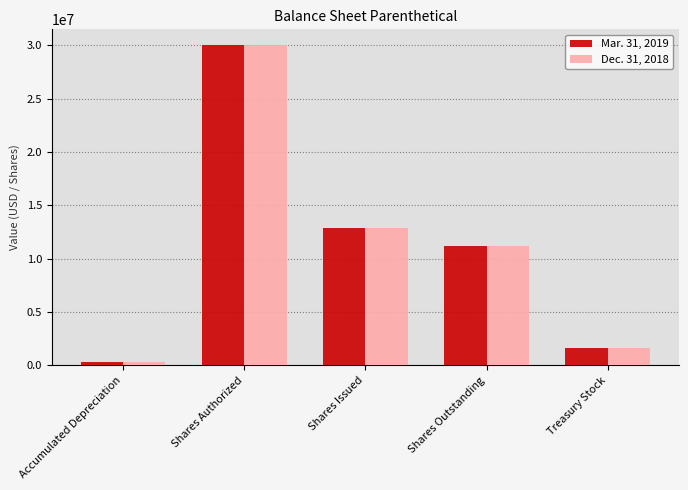

How many distinct data groups are displayed?

2